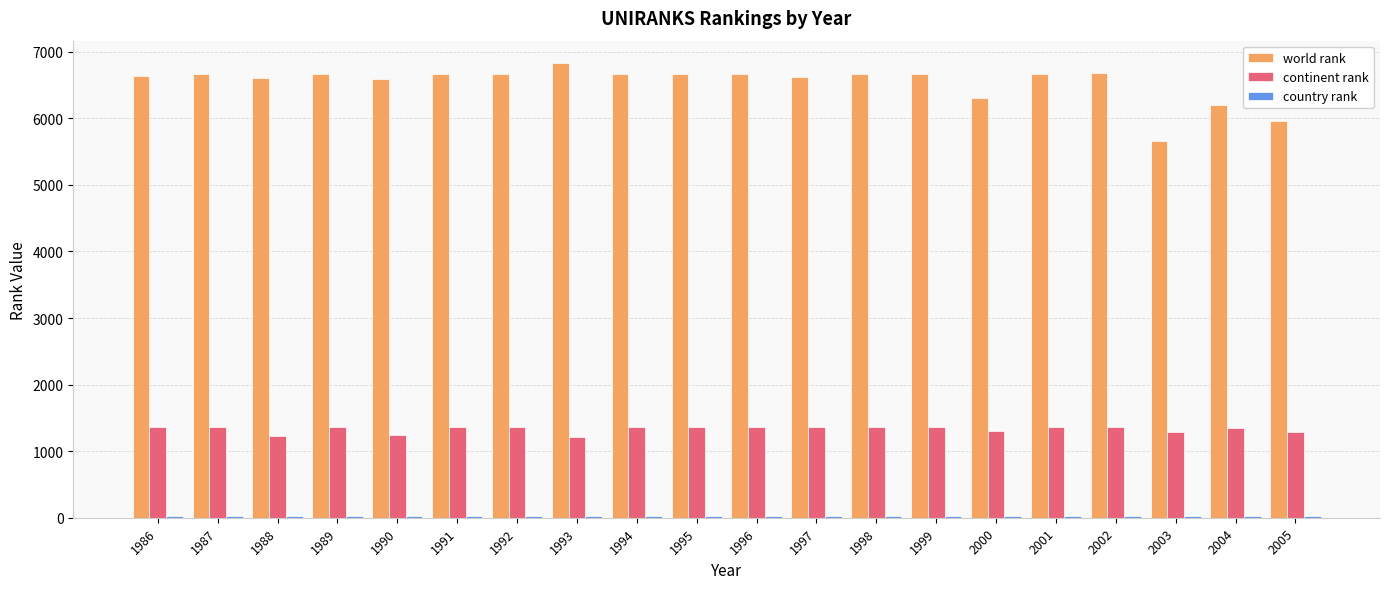

What is the total value across all series at 1997?

8011